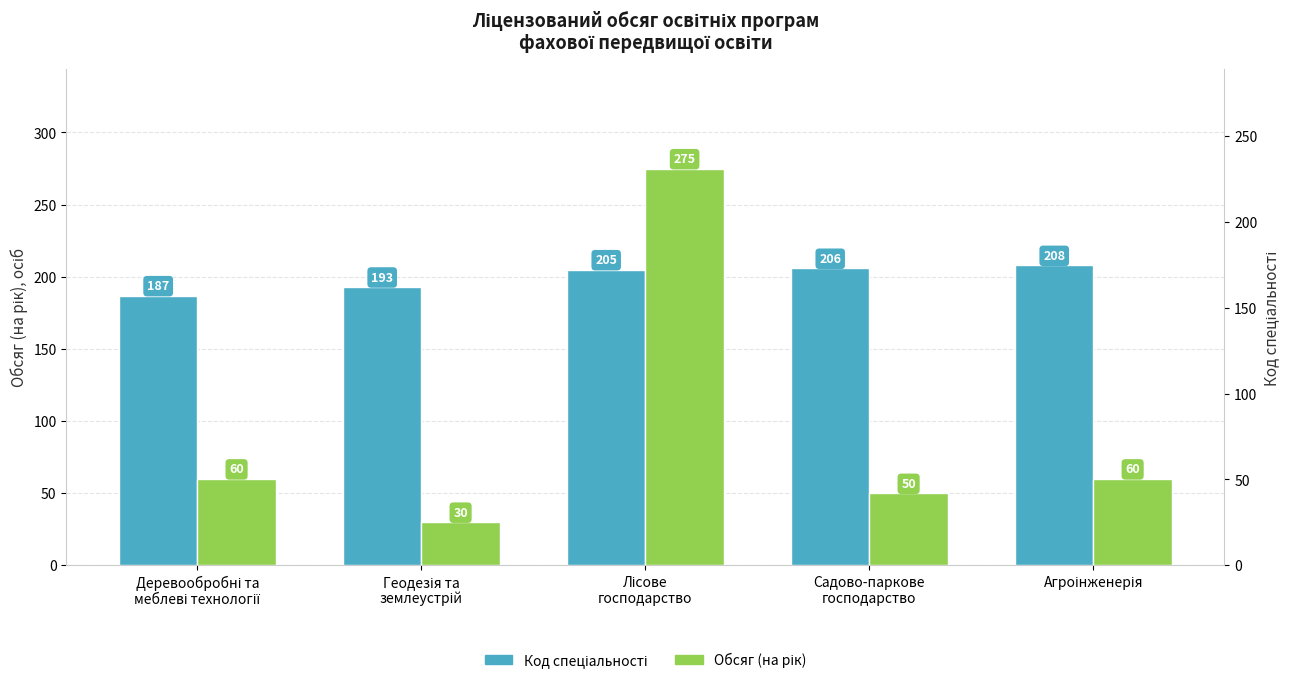

Reading left to right, extract all data points from this chart.

Код спеціальності: 187	193	205	206	208
Обсяг (на рік): 60	30	275	50	60